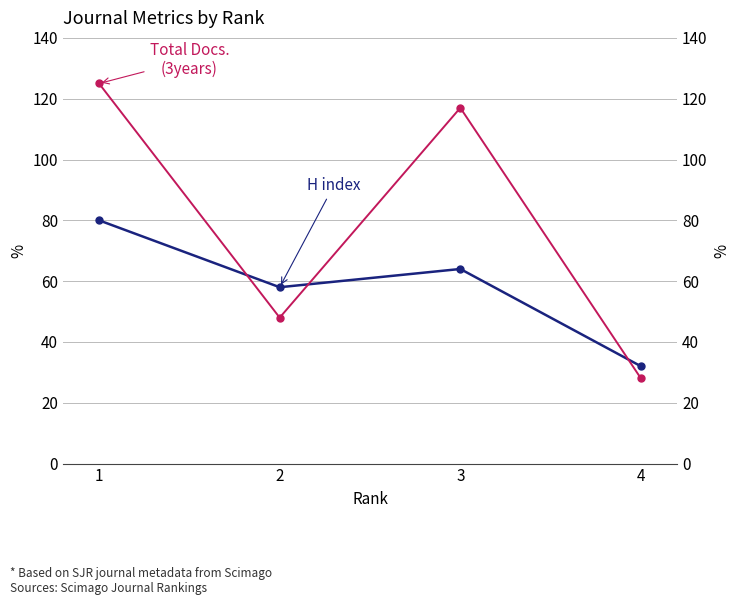

What is the average value of the Total Docs. (3years) series?

80